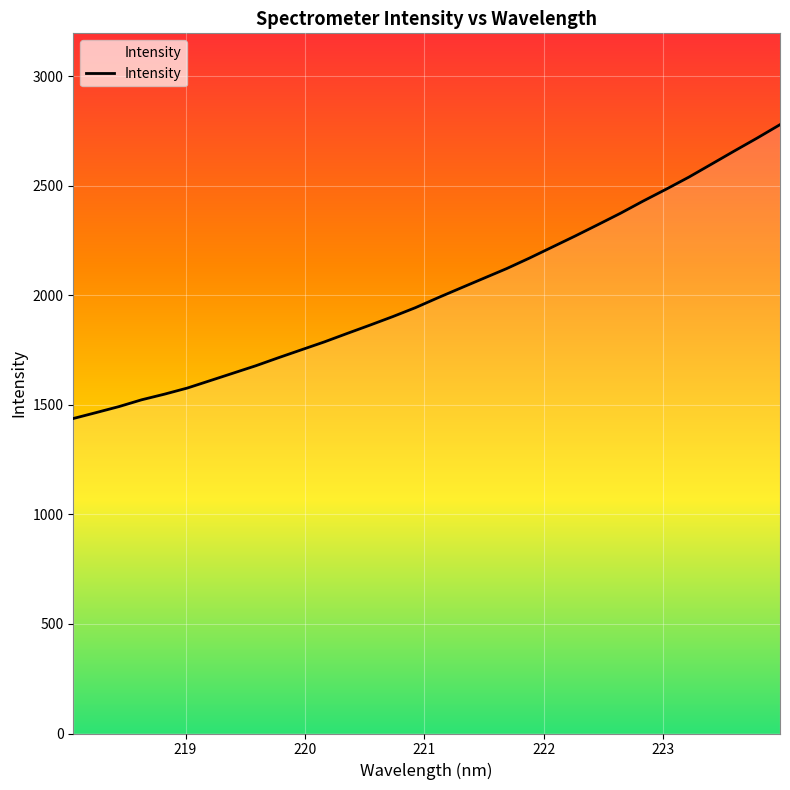

What is the difference between the maximum and minimum values?

1341.6